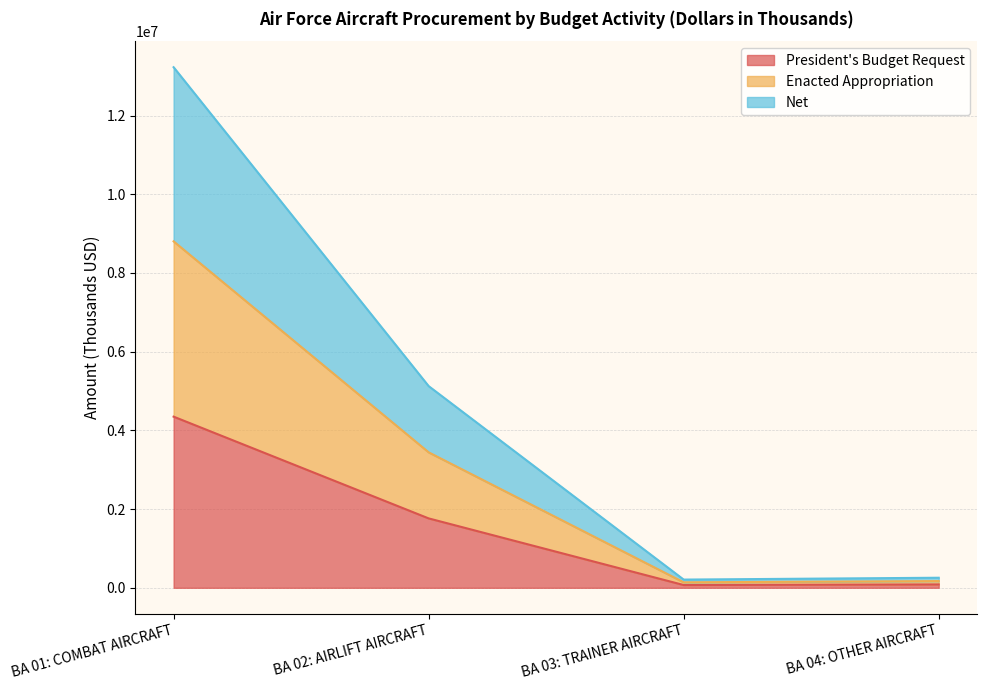

True or false: Enacted Appropriation has more than 0 interior local peaks.

False